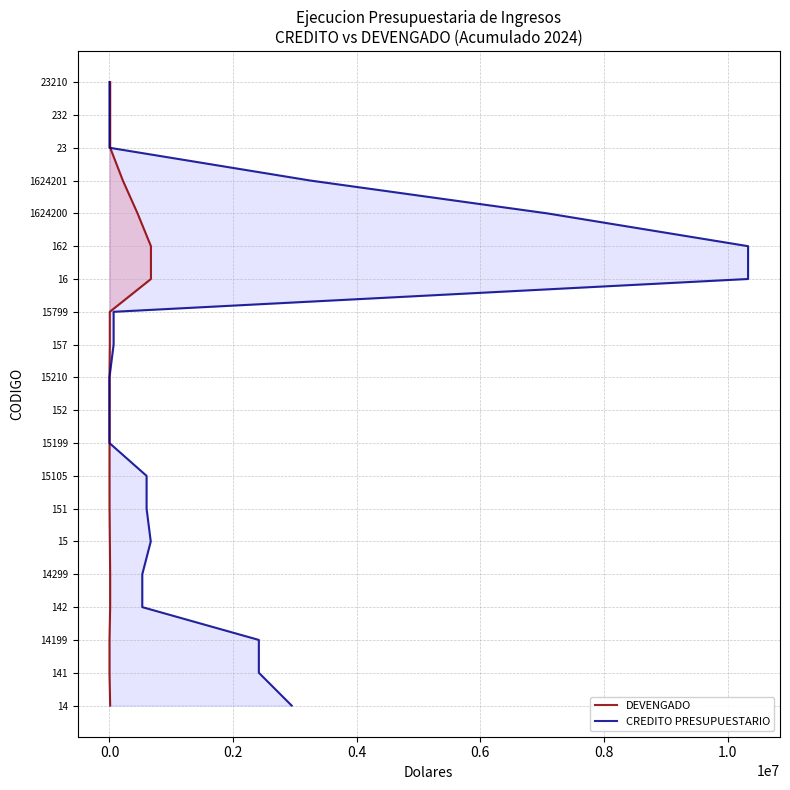

The DEVENGADO series shows -13 at −0.2. True or false?

False